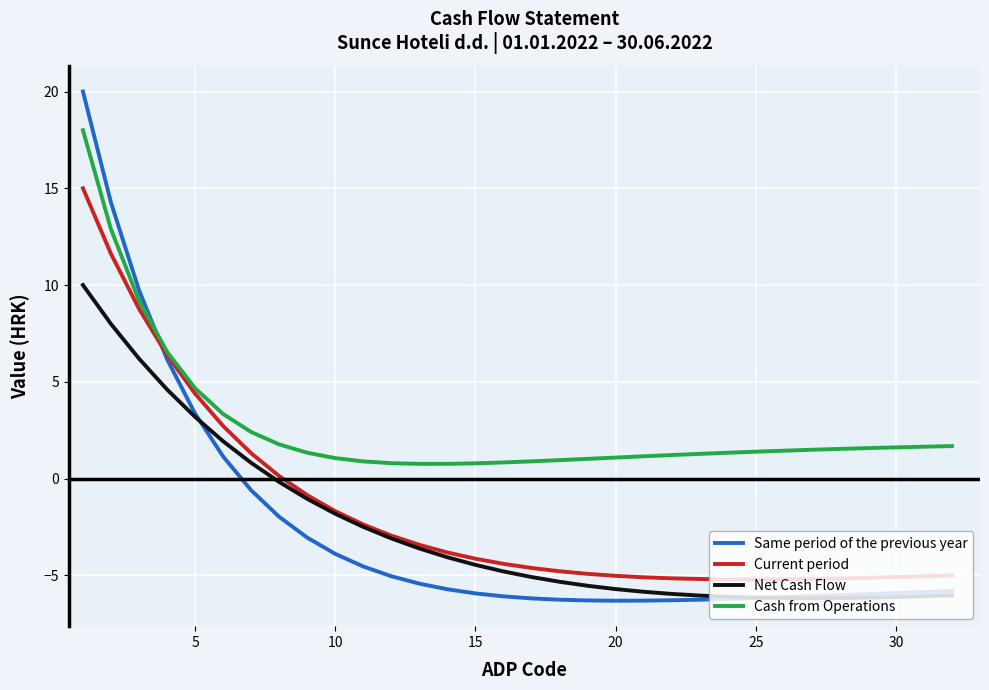

In Net Cash Flow, how many points are lower than both neighbors (excluding endpoints)?

1